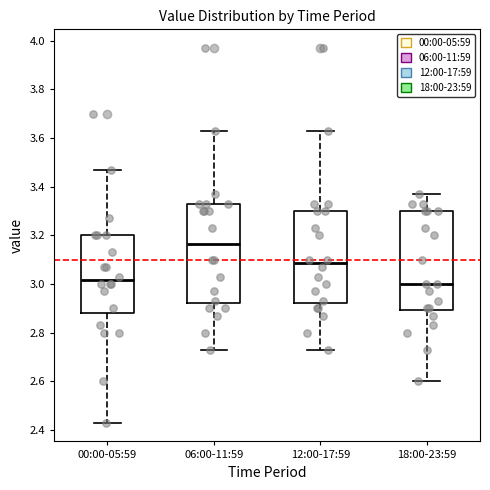

Where does the lower whisker of the box for 00:00-05:59 end on the y-axis? The values are not printed on the chart, so give them approximately, as read against the axis.

2.44